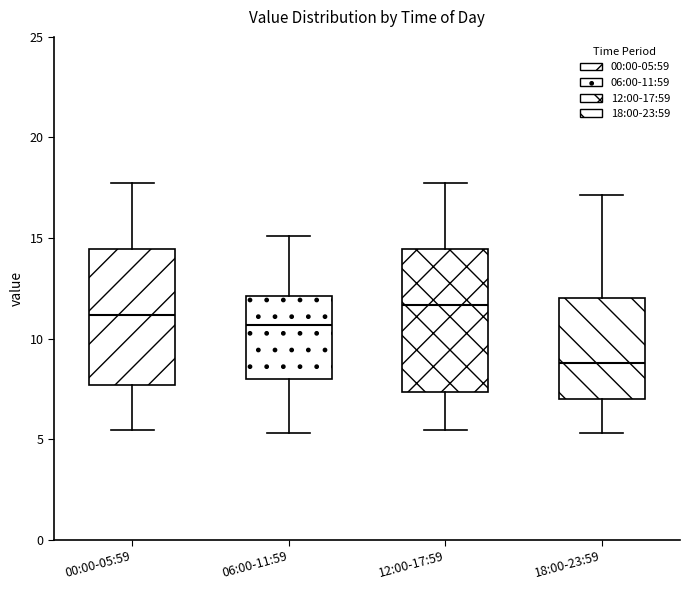

Which box's median line is the lowest?

18:00-23:59